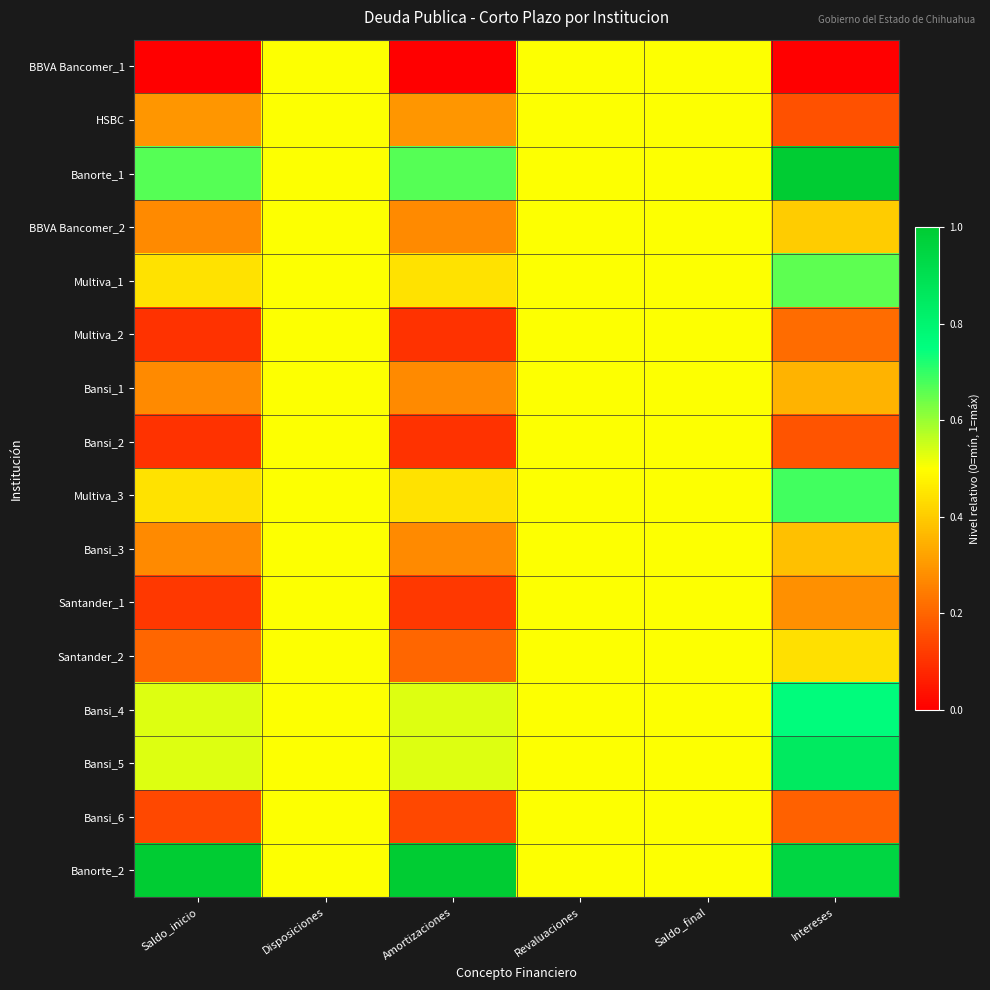

Which series has the largest range (max minus min)?

BBVA Bancomer_1